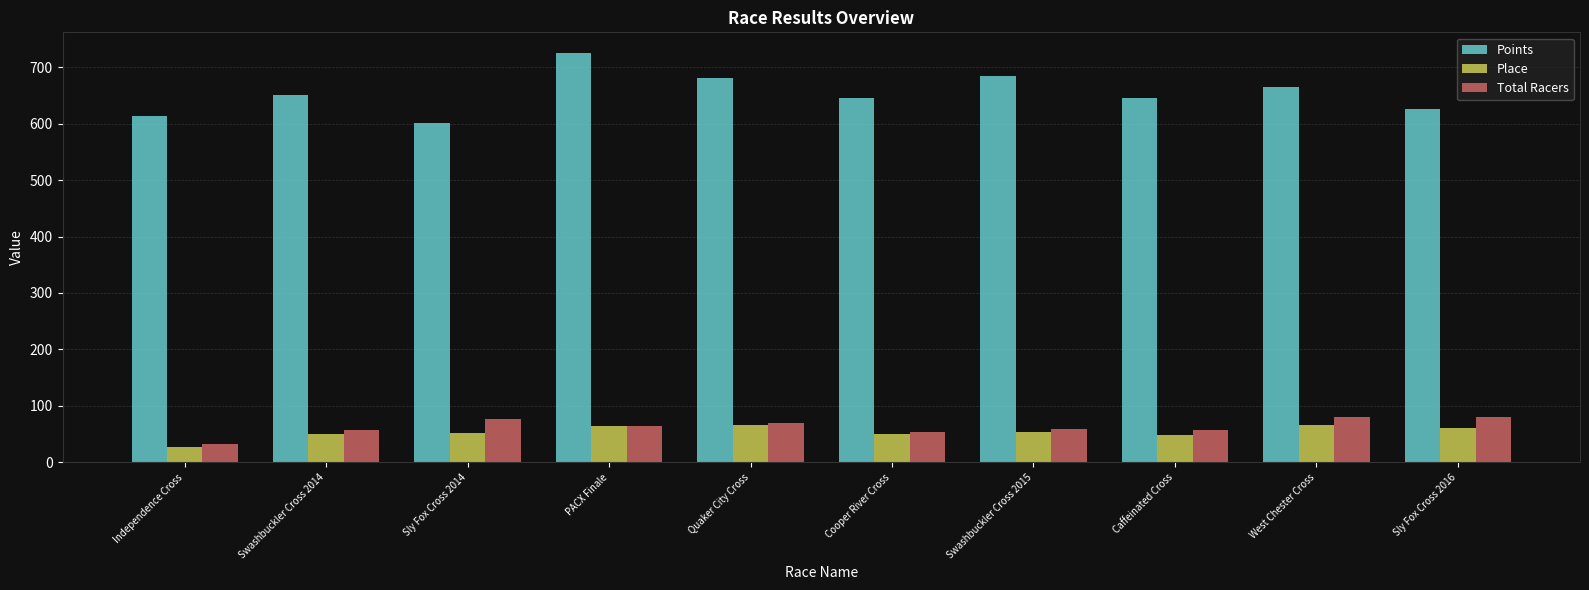

What are all the series names shown in the legend?

Points, Place, Total Racers